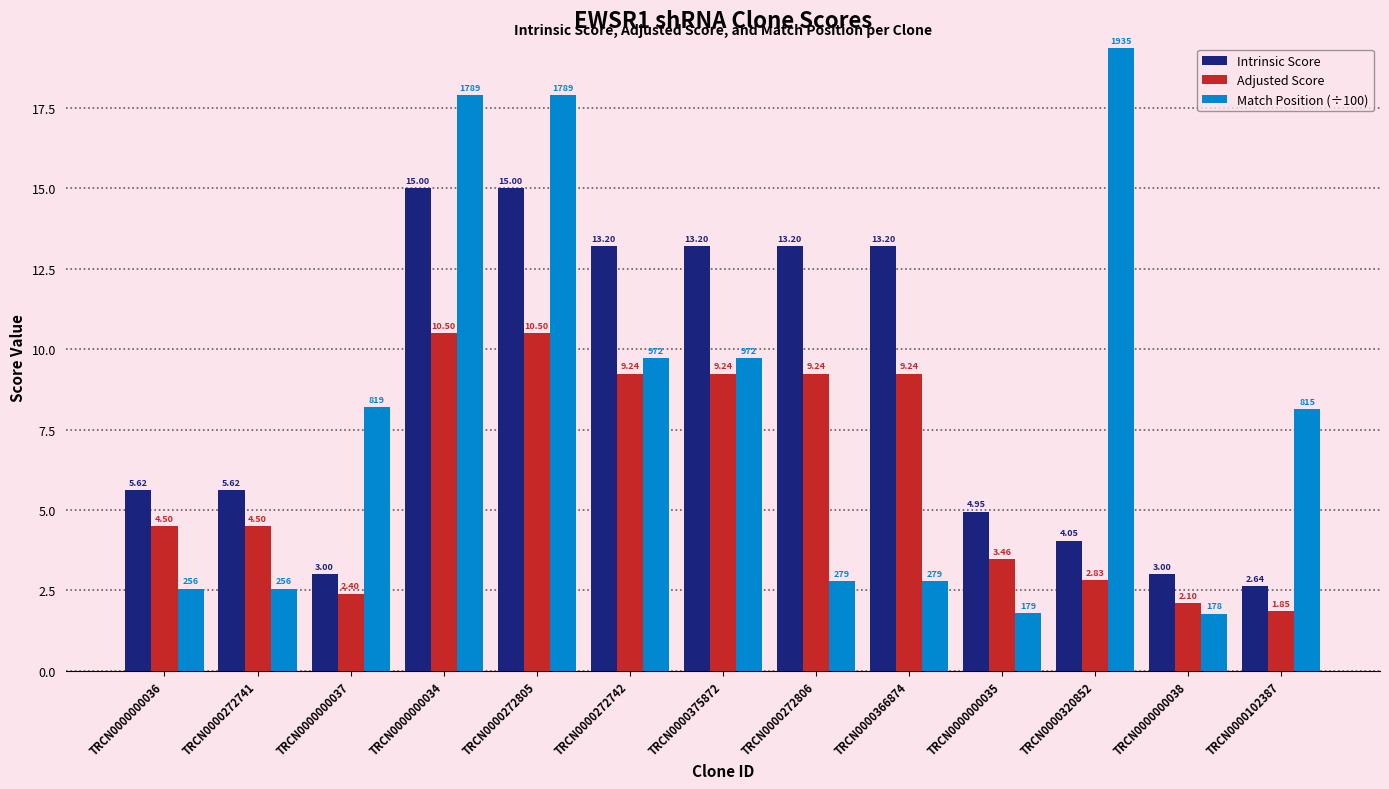

Which series has the widest spread of values?

Match Position (÷100)